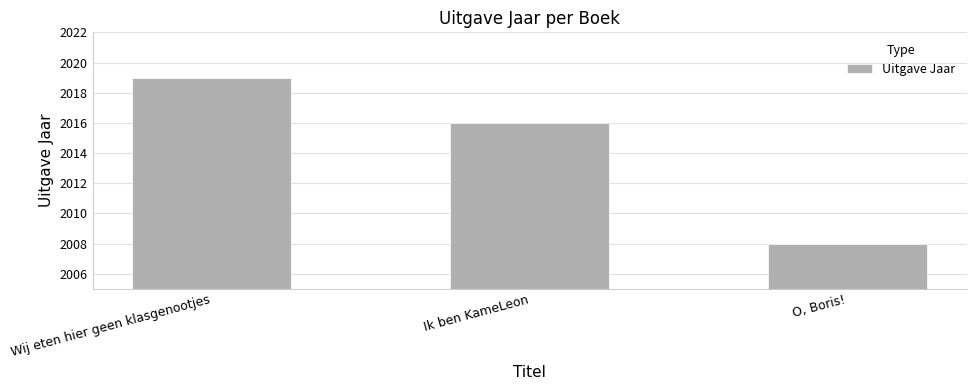

List the labels in order of value, smallest first.

O, Boris!, Ik ben KameLeon, Wij eten hier geen klasgenootjes